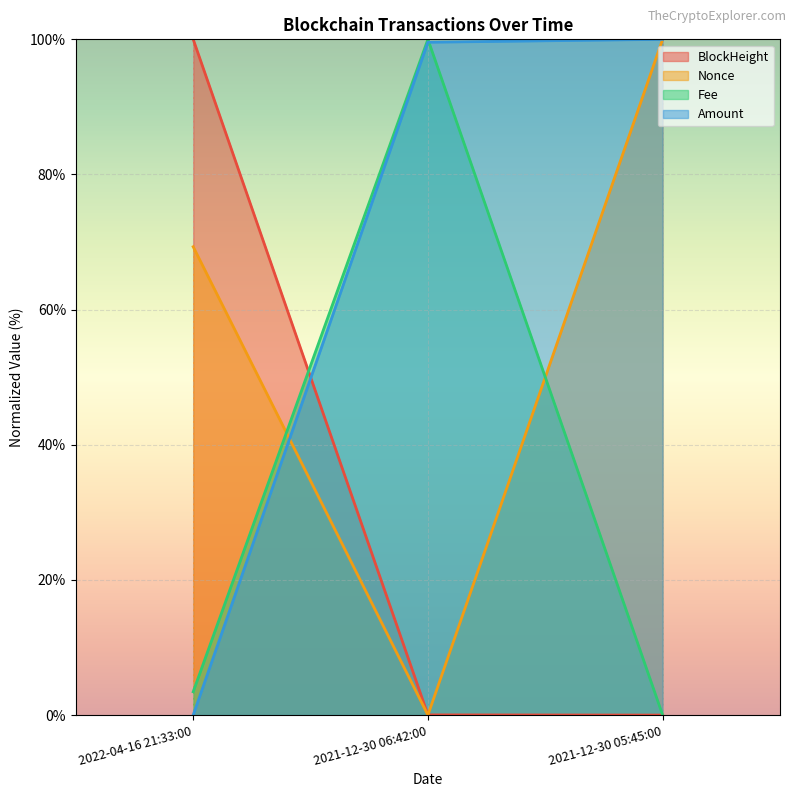

The Amount series shows 0.0 at 2022-04-16 21:33:00. True or false?

True